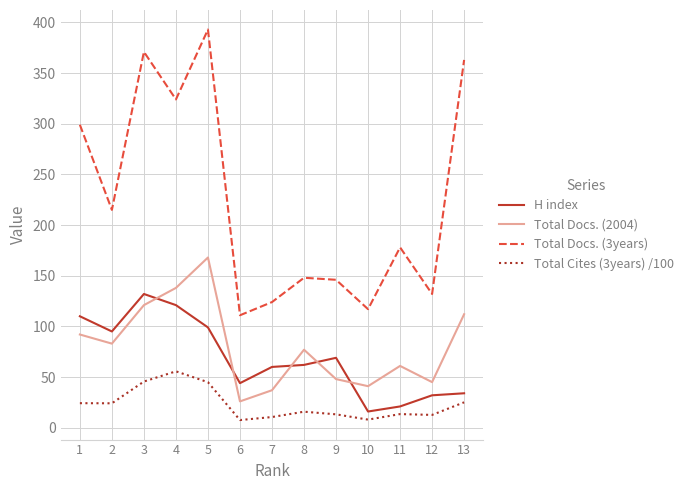

Is the value of H index at 3 greater than the value of Total Docs. (3years) at 9?

No